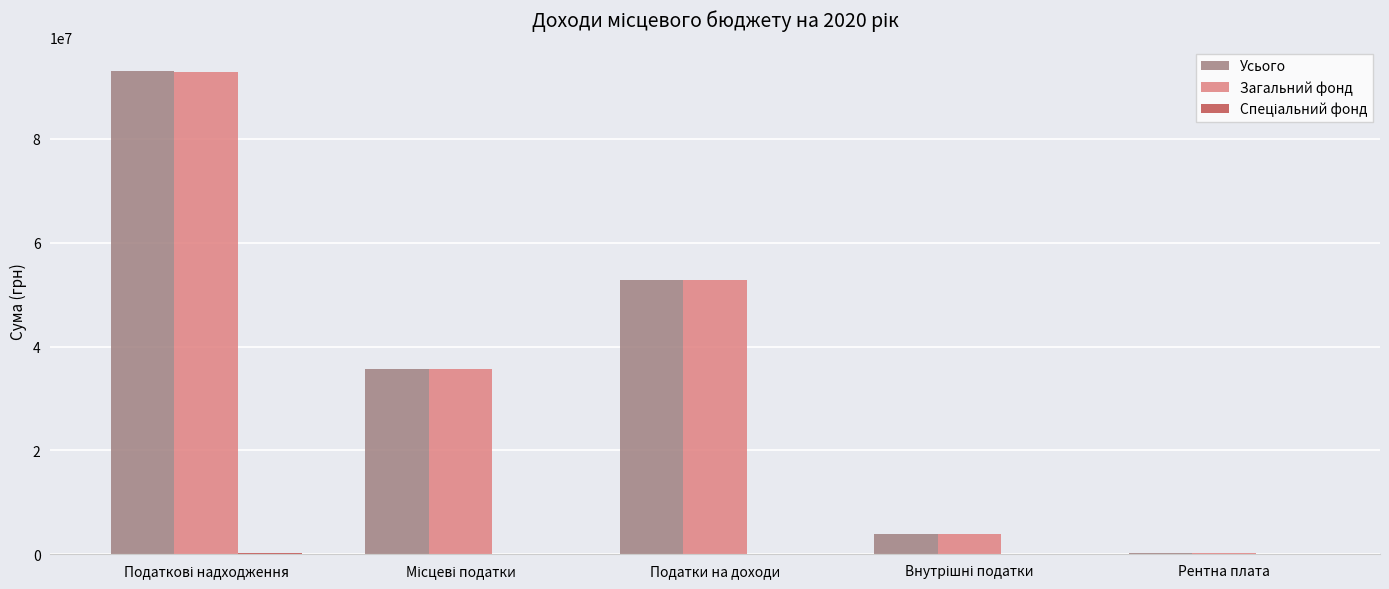

At which label is Усього closest to 46668000?

Податки на доходи